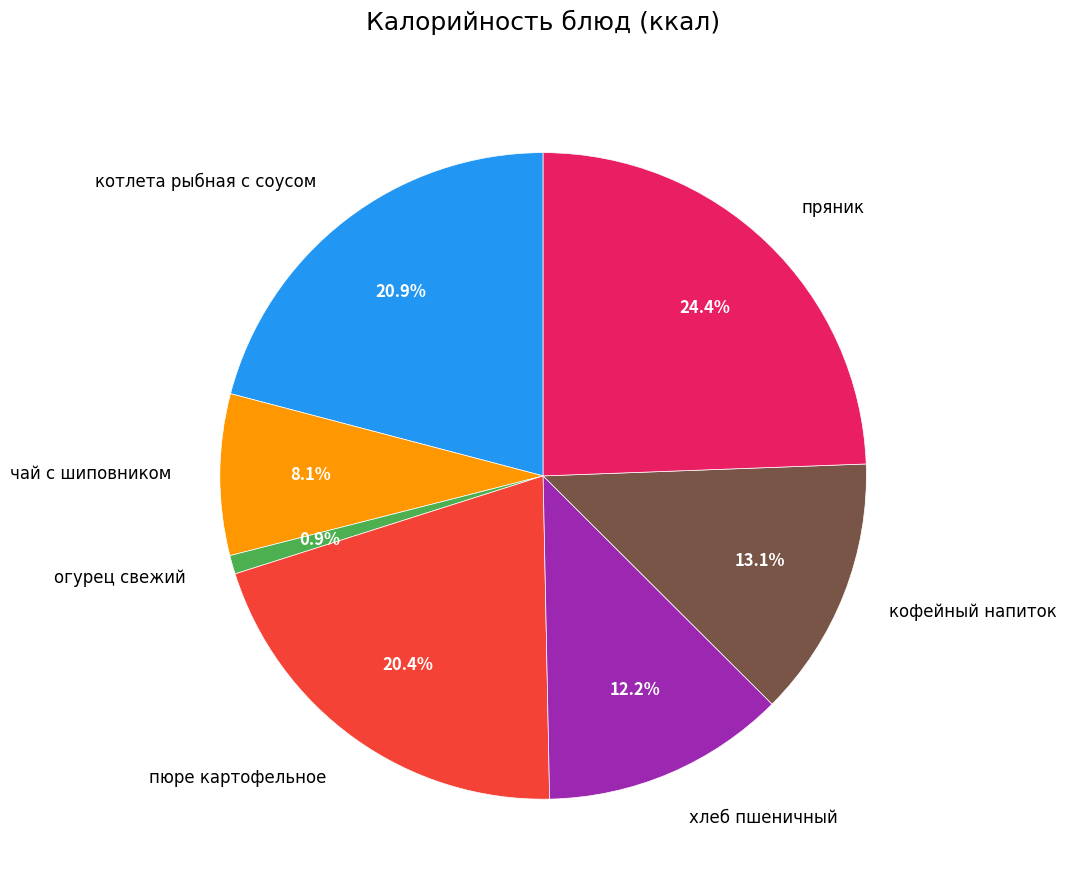

How many slices are in this pie chart?

7